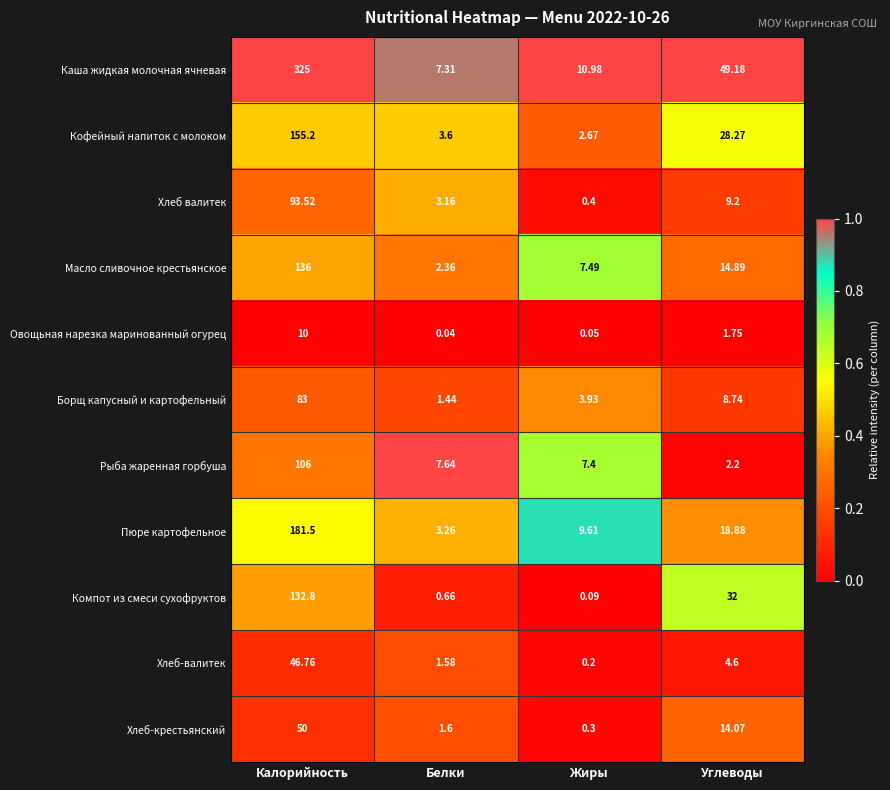

At which category is the sum across all series the highest?

Калорийность